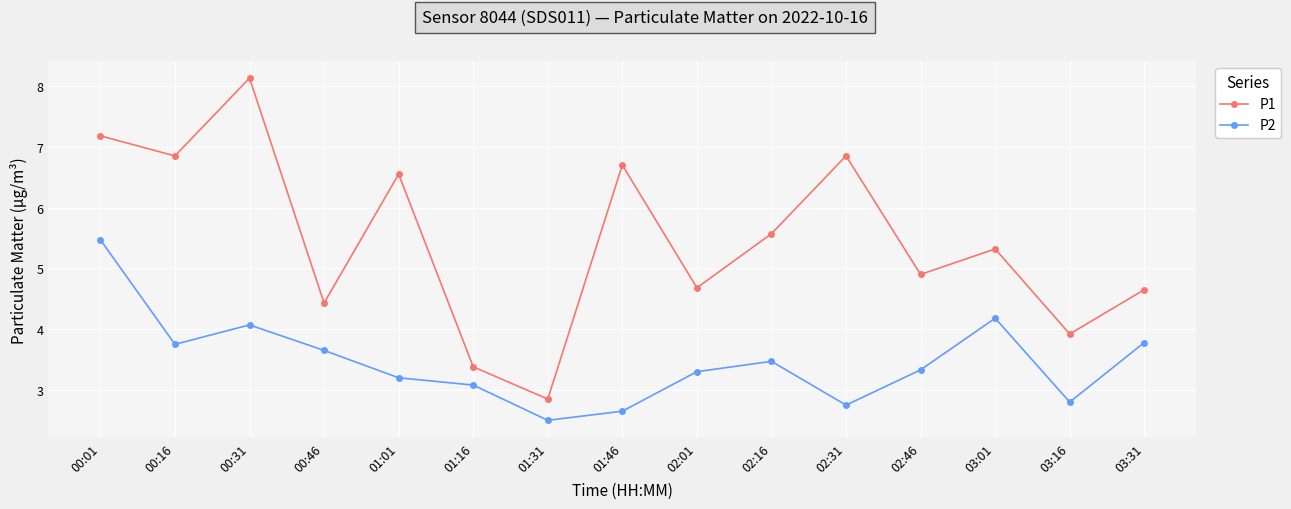

What is the total value across all series at 00:31?

12.2